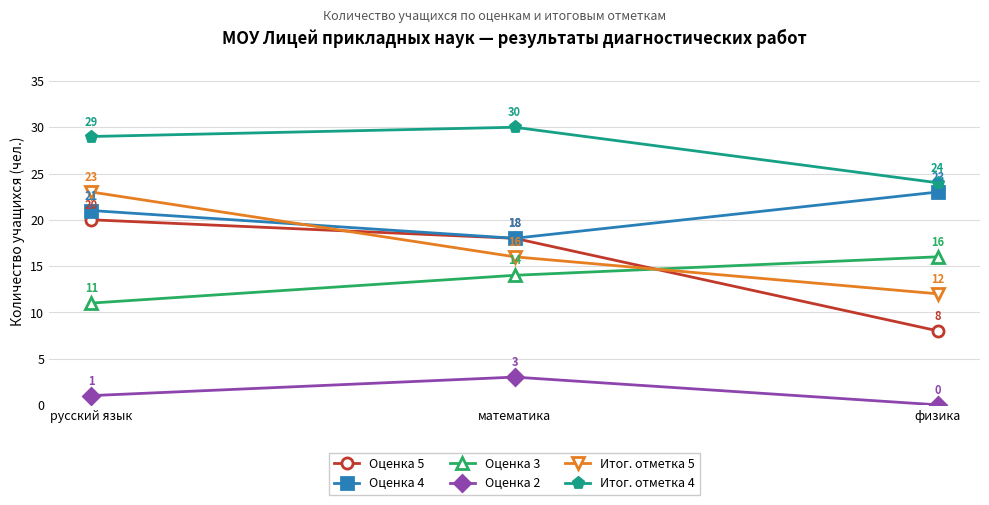

The Итог. отметка 4 series shows 24 at физика. True or false?

True